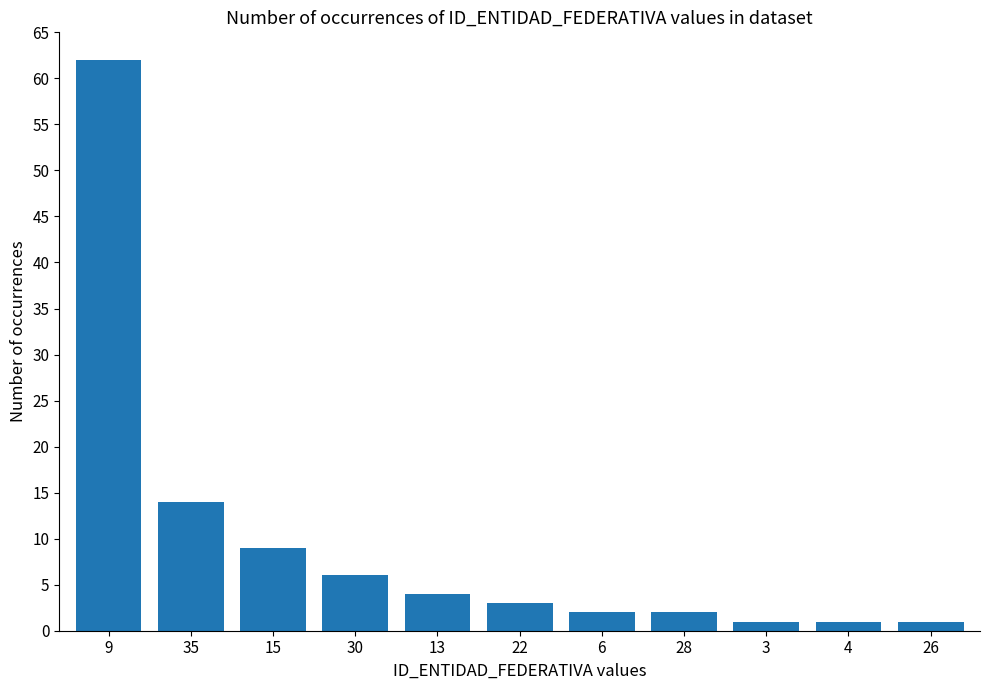

What is the average value?

10